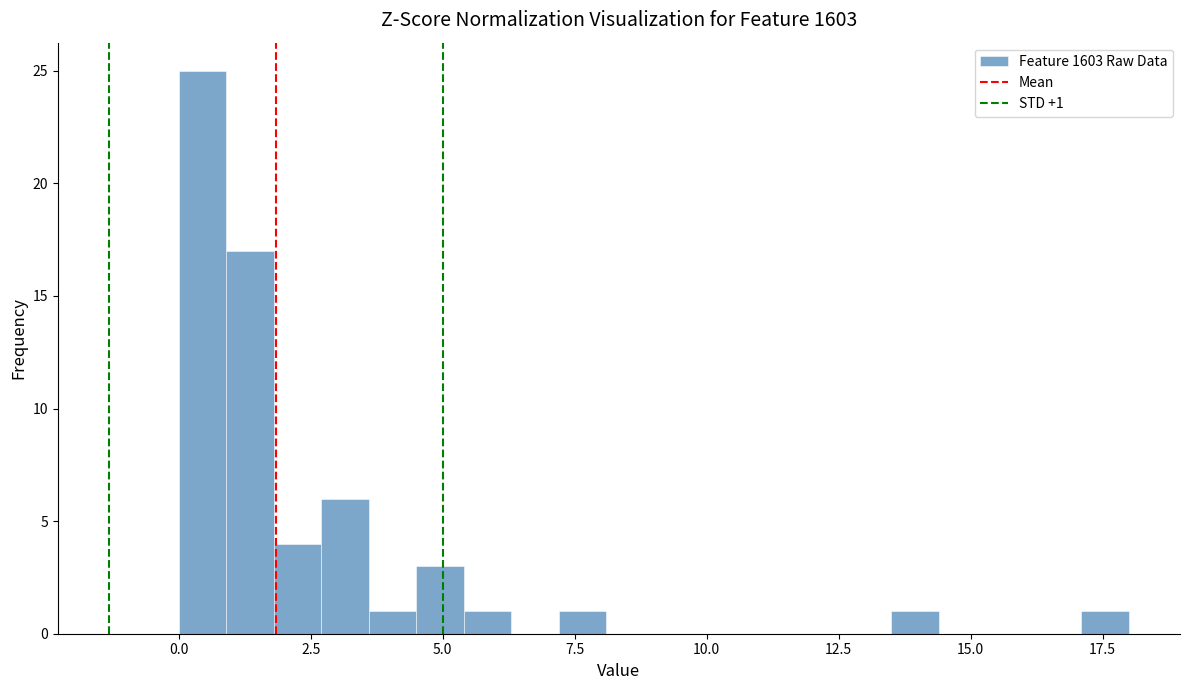

Read against the x-axis, roughly where is the centre of the tallest bar?

0.5